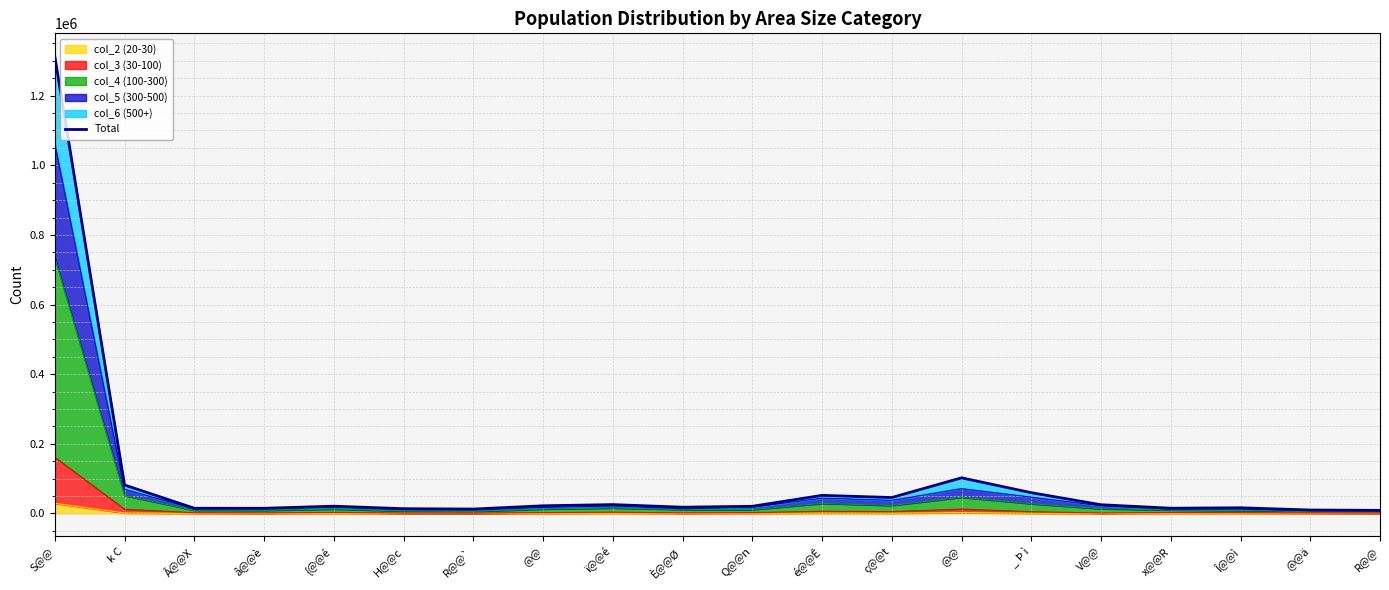

What is the smallest value displayed?

8800